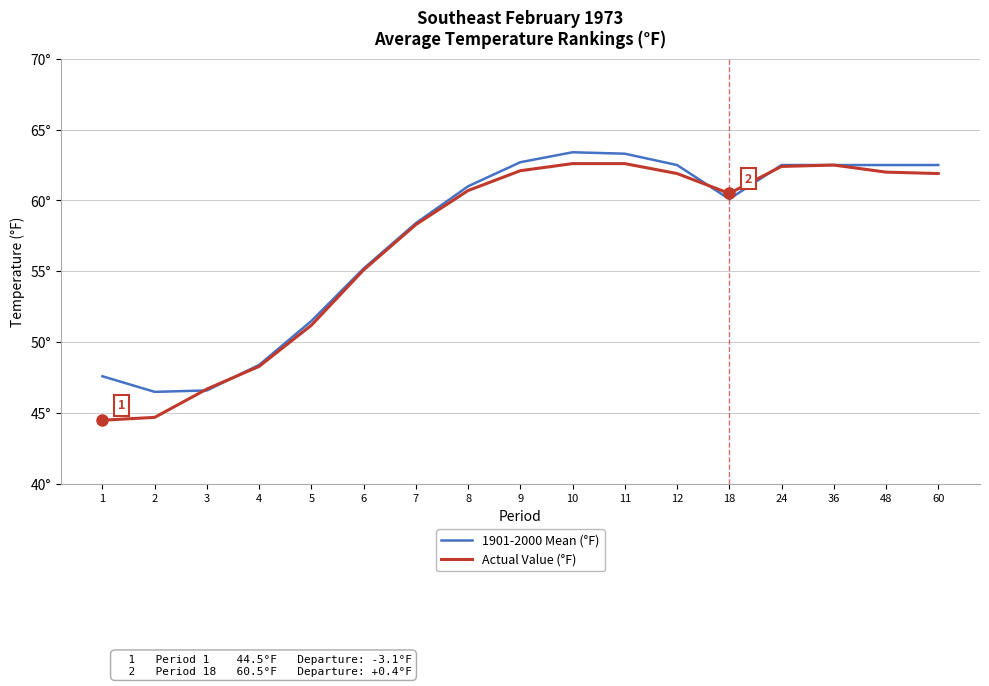

Read the 1901-2000 Mean (°F) value at 60.

62.5